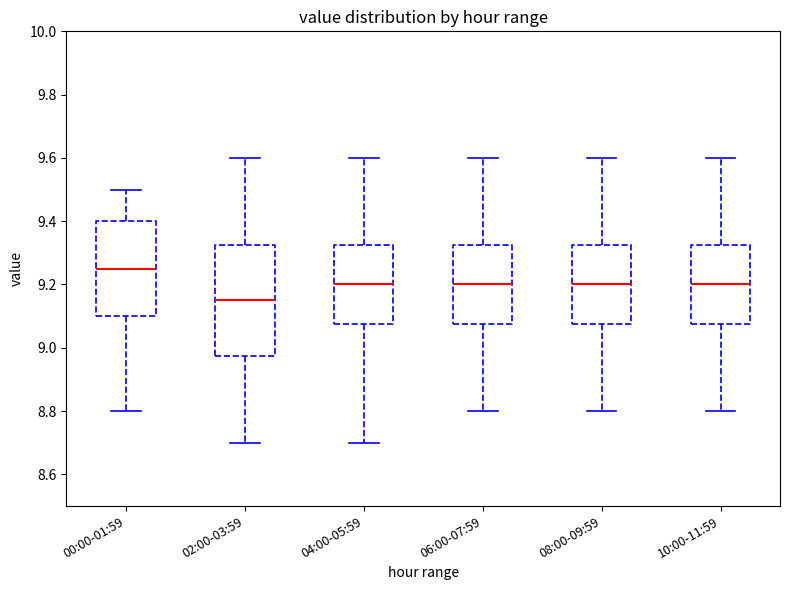

Reading left to right, read every box against the y-axis: the position of its median line, the range the box covers, and the ends of its whiskers. The values are not printed on the chart, so give them approximately, as read against the axis.

00:00-01:59: median 9.26, box 9.10 to 9.40, whiskers 8.80 to 9.50
02:00-03:59: median 9.16, box 8.98 to 9.32, whiskers 8.70 to 9.60
04:00-05:59: median 9.20, box 9.08 to 9.32, whiskers 8.70 to 9.60
06:00-07:59: median 9.20, box 9.08 to 9.32, whiskers 8.80 to 9.60
08:00-09:59: median 9.20, box 9.08 to 9.32, whiskers 8.80 to 9.60
10:00-11:59: median 9.20, box 9.08 to 9.32, whiskers 8.80 to 9.60